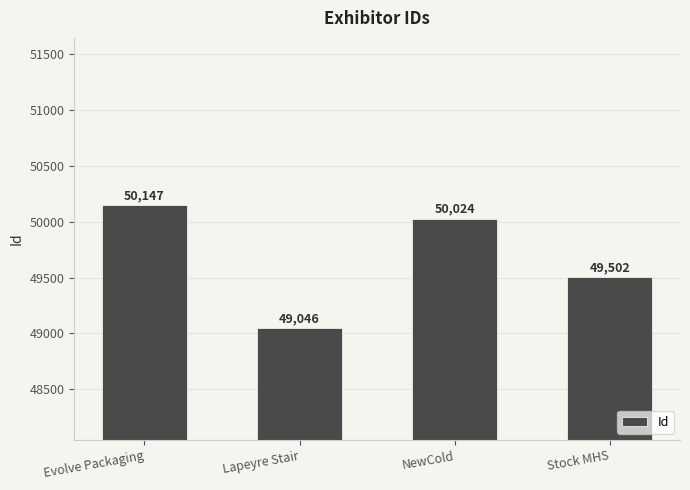

Reading left to right, list all the values displayed in this chart.

50147	49046	50024	49502